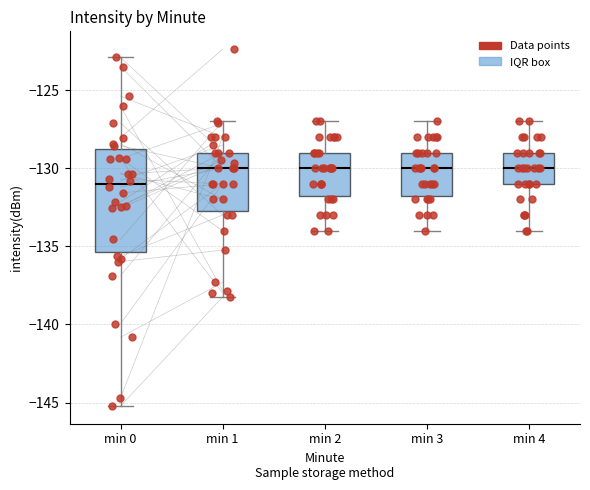

Where is the upper edge of the box for min 0 on the y-axis? The values are not printed on the chart, so give them approximately, as read against the axis.

-129.0